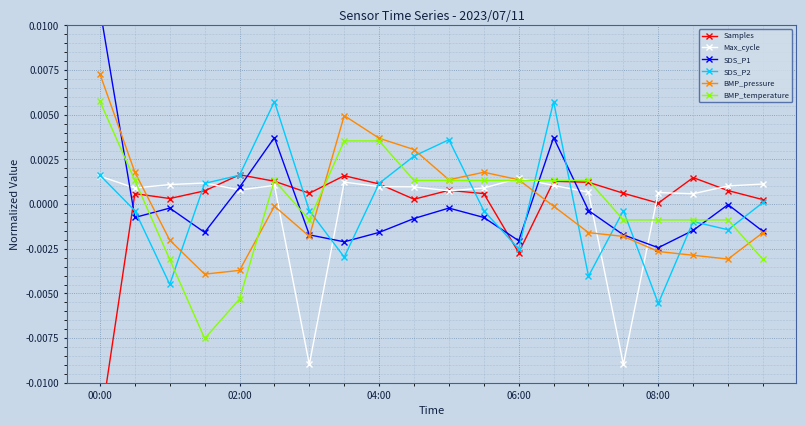

At which label does BMP_pressure reach its peak?

00:00